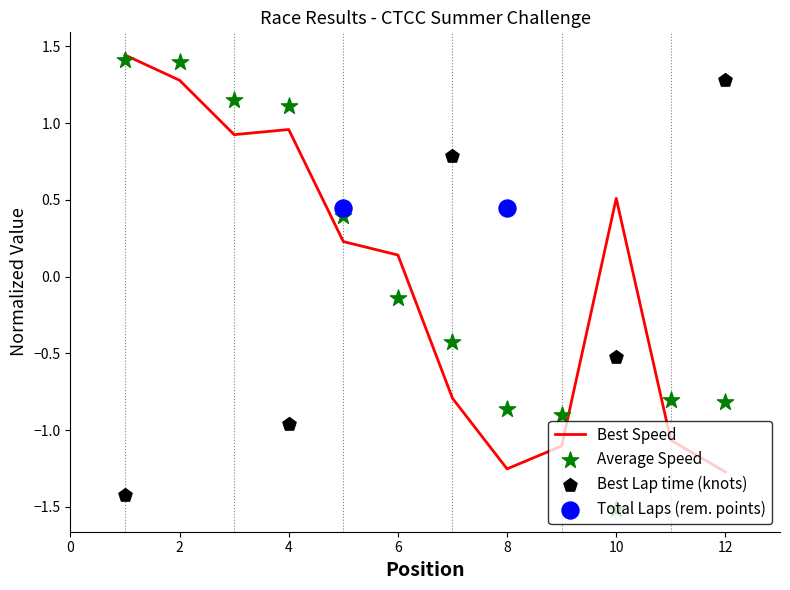

Is the value of Average Speed at 10 greater than the value of Best Lap time at 6?

No